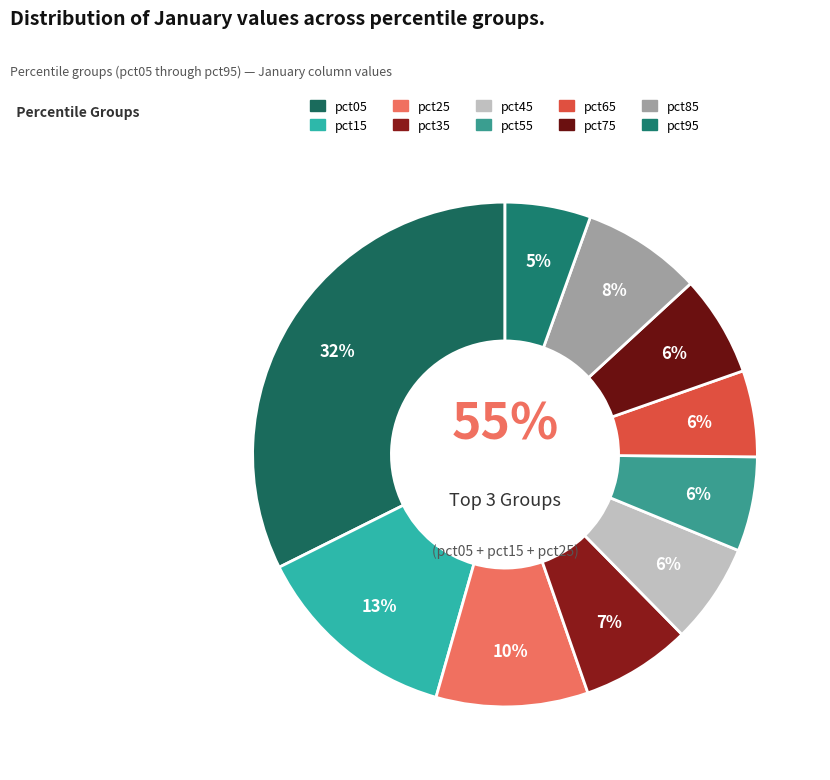

How many slices are in this pie chart?

10